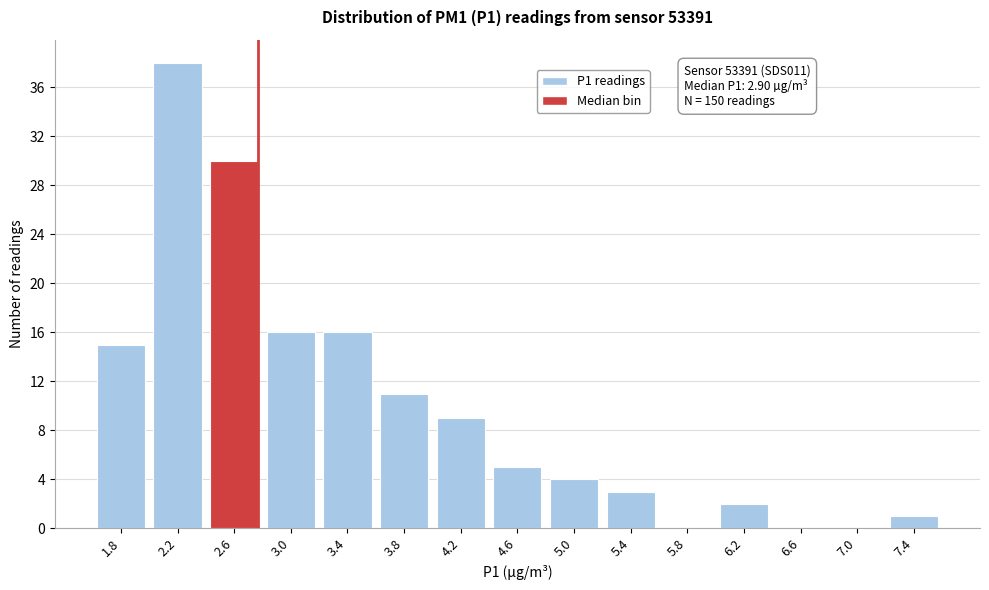

Reading left to right, what are all the values shown in this chart?

1.8=15	2.2=38	2.6=30	3.0=16	3.4=16	3.8=11	4.2=9	4.6=5	5.0=4	5.4=3	5.8=0	6.2=2	6.6=0	7.0=0	7.4=1